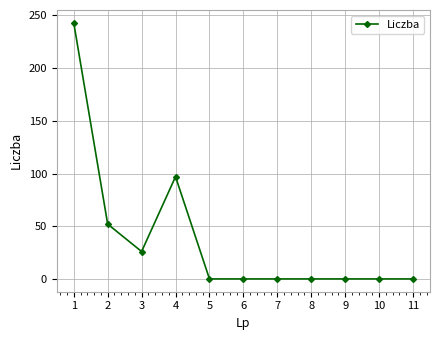

Is it true that the value at 1 is 243?

True